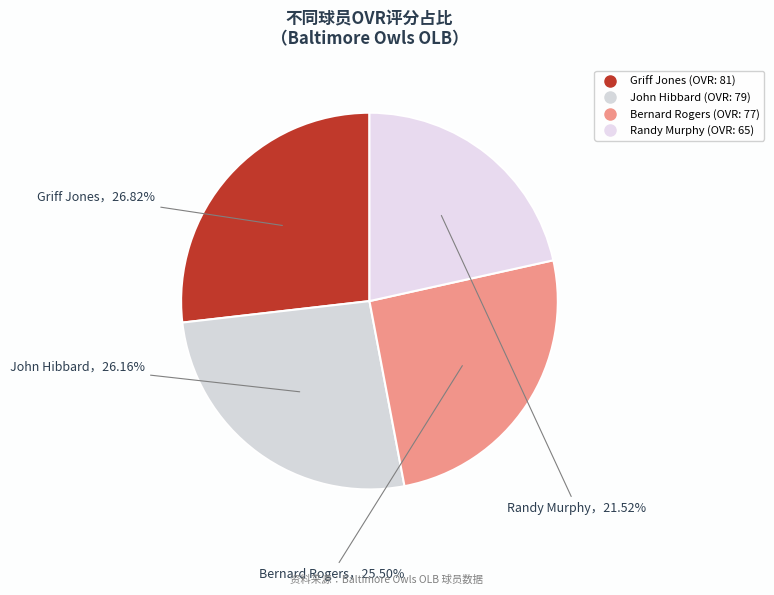

Which category has the smallest portion of the pie?

Randy Murphy